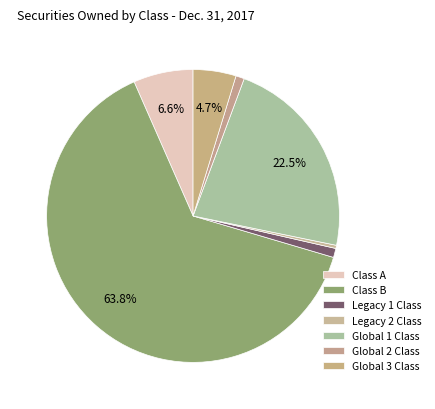

Rank the categories by value from lowest to highest.

Legacy 2 Class, Global 2 Class, Legacy 1 Class, Global 3 Class, Class A, Global 1 Class, Class B